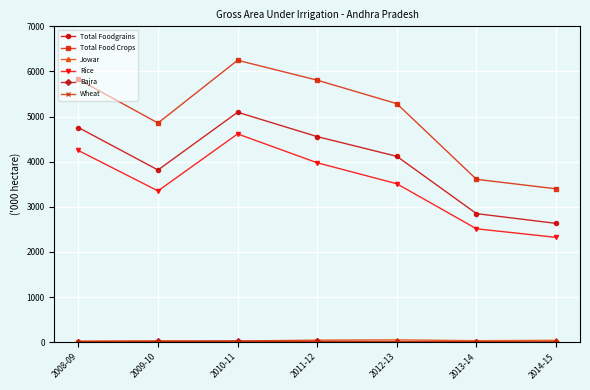

In Rice, how many points are lower than both neighbors (excluding endpoints)?

1